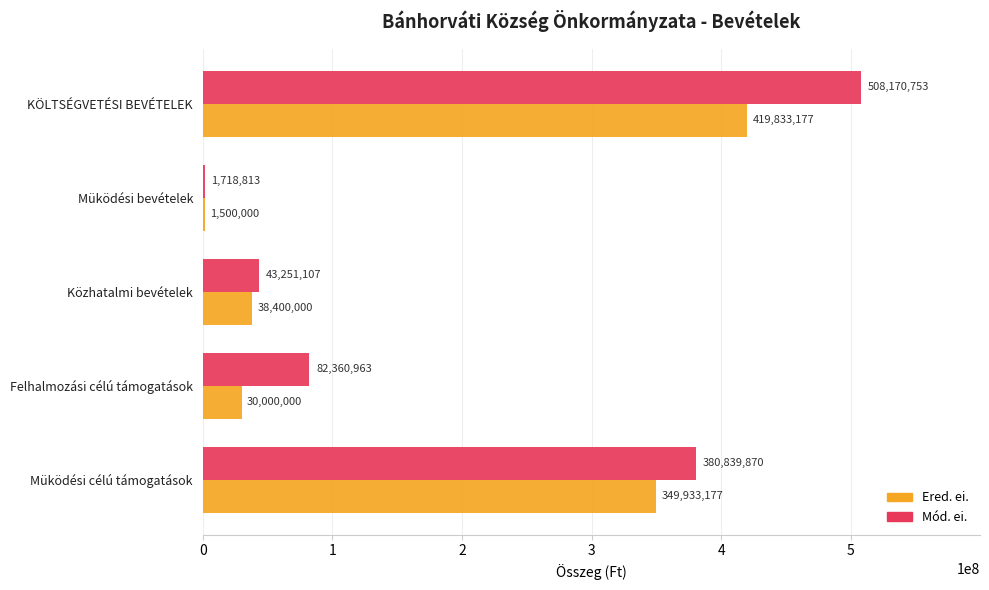

Where is Mód. ei. nearest to the value 254944783?

Müködési célú támogatások